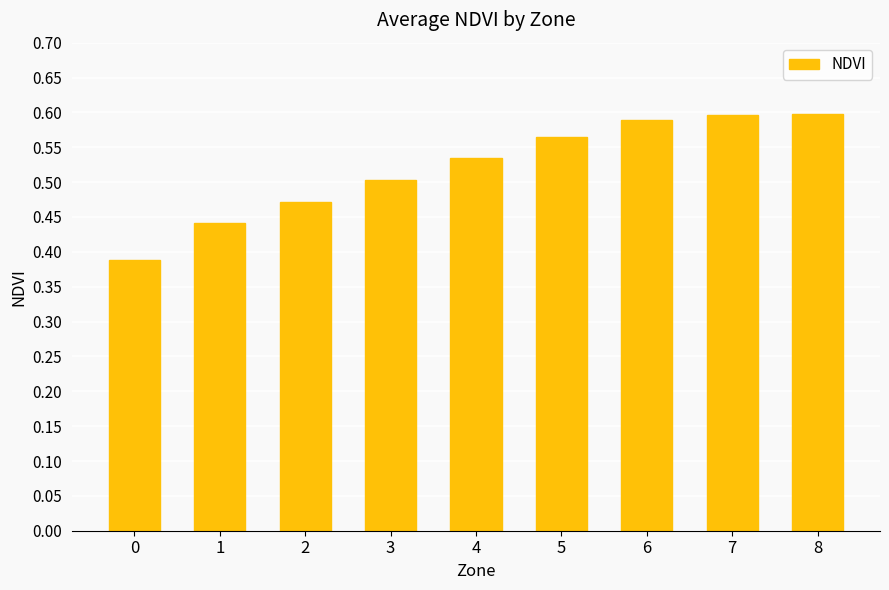

What is the sum of the values at 8 and 5?

1.2